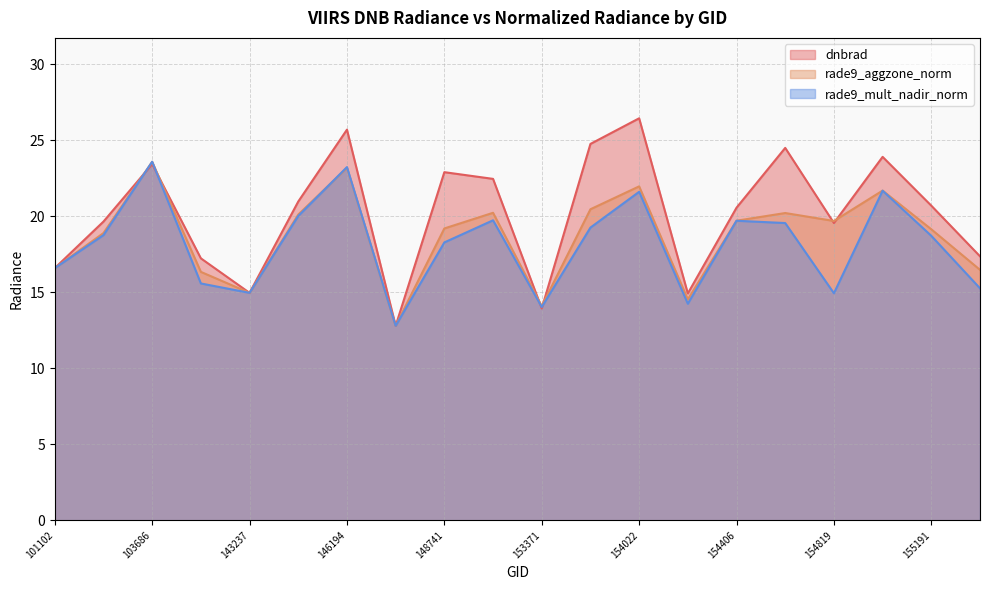

What position from the right is 155557?

1